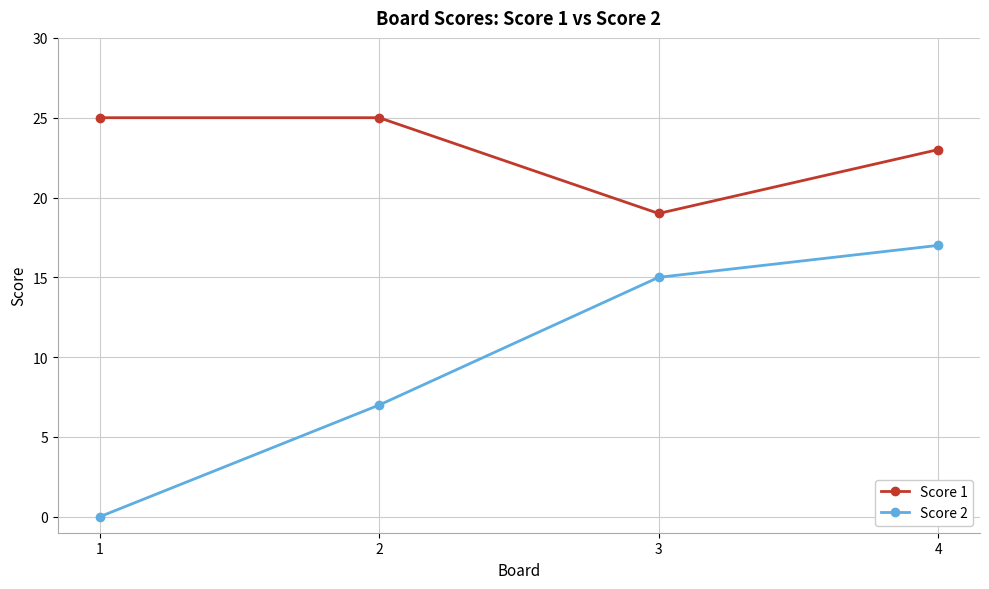

Count the Score 2 values in the range 7 to 17.

3